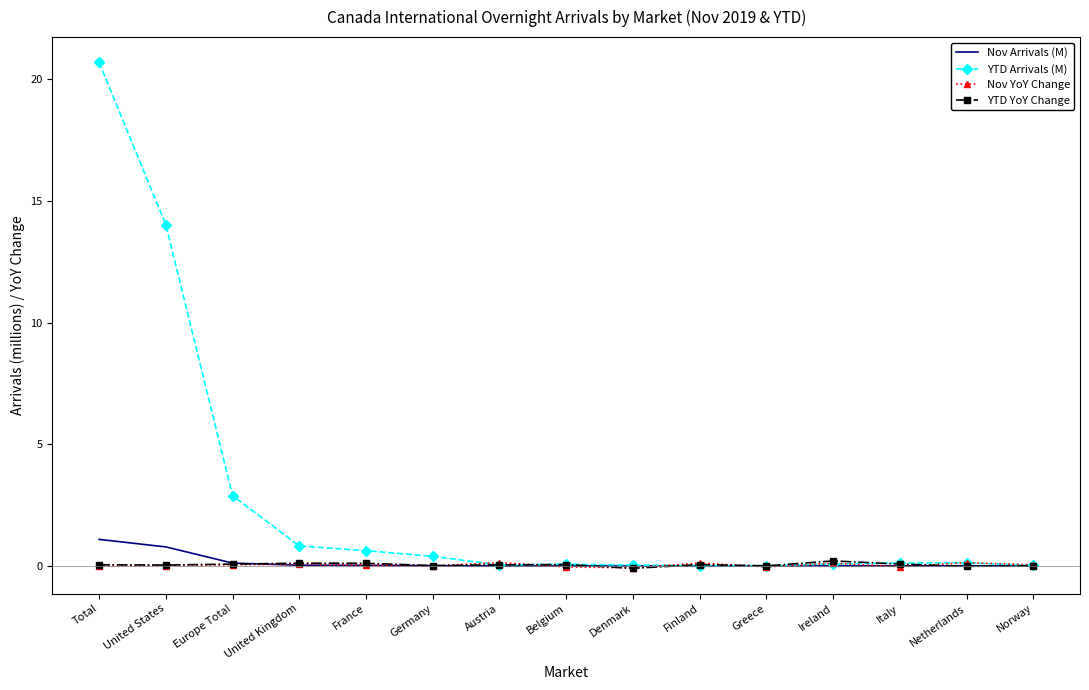

At which label is YTD Arrivals (M) closest to 10?

United States